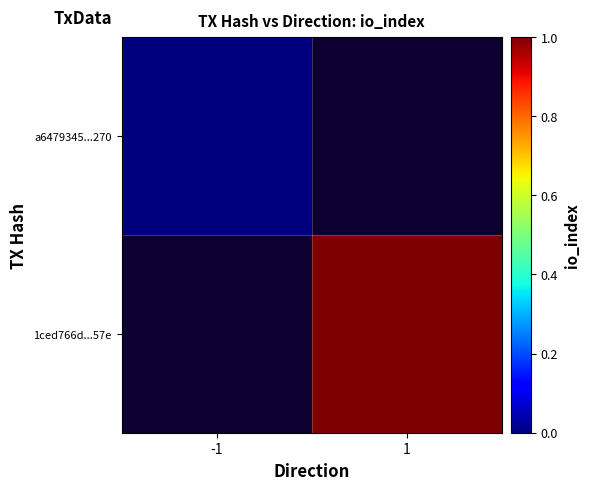

Rank the series at 1 from lowest to highest value.

a6479345...270, 1ced766d...57e